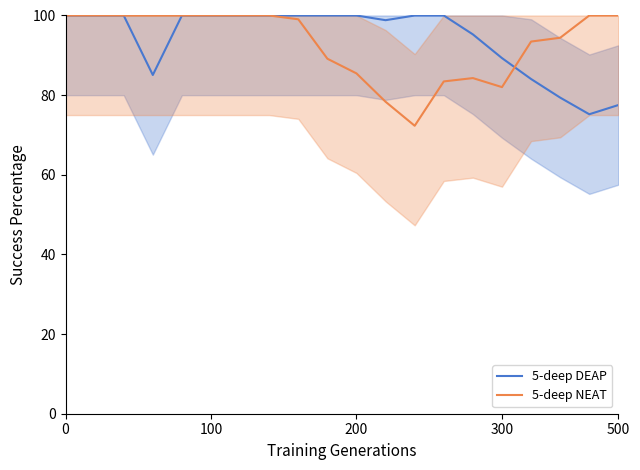

Which series has the largest total across all categories?

5-deep DEAP